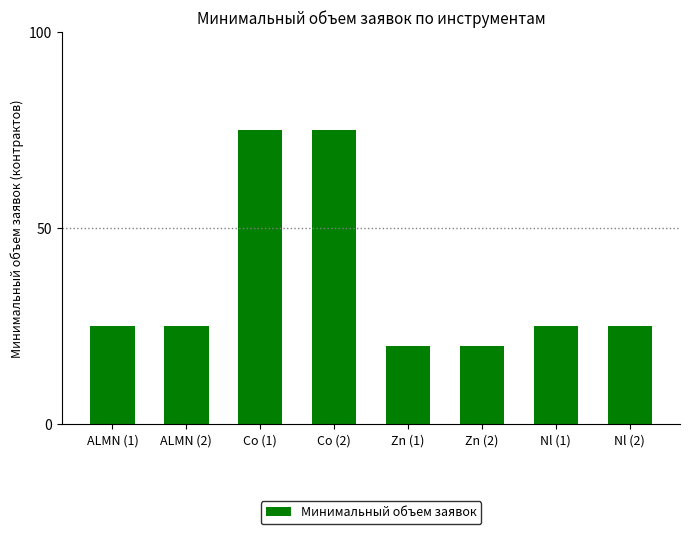

What is the label of the 3rd bar from the left?

Co (1)